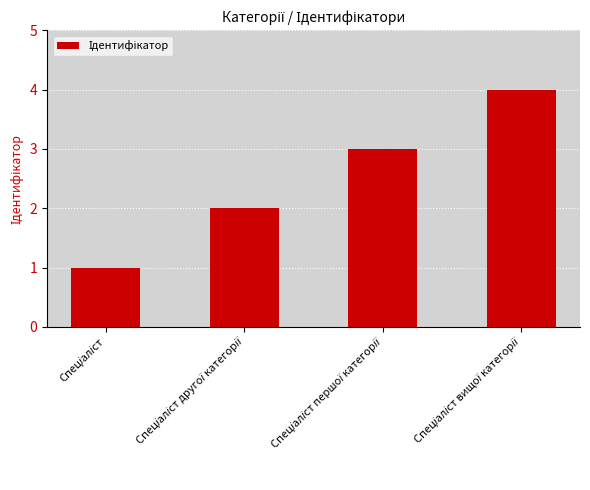

What is the value of the 3rd bar from the left?

3